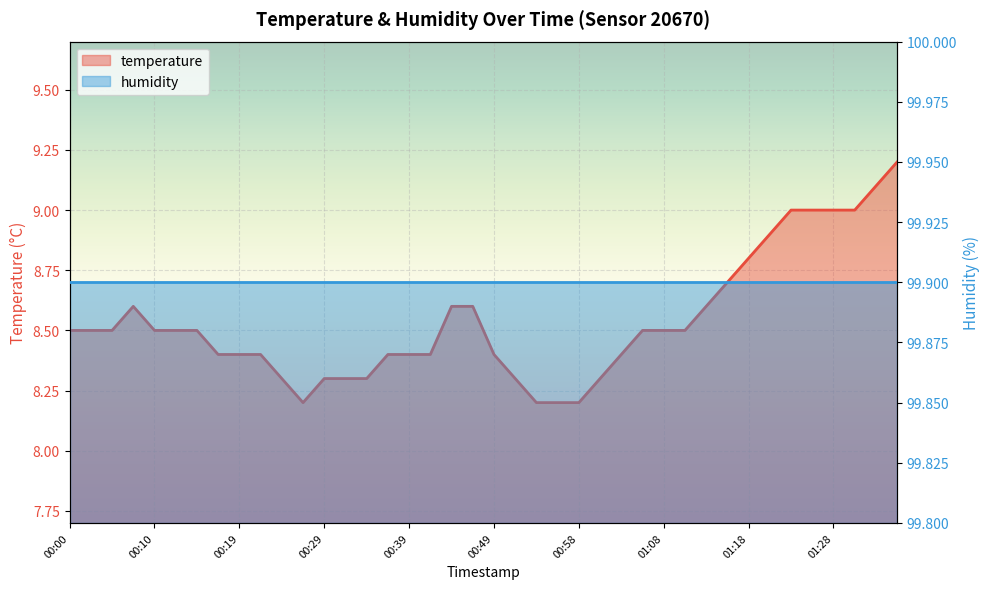

Where is the first local maximum?

00:07